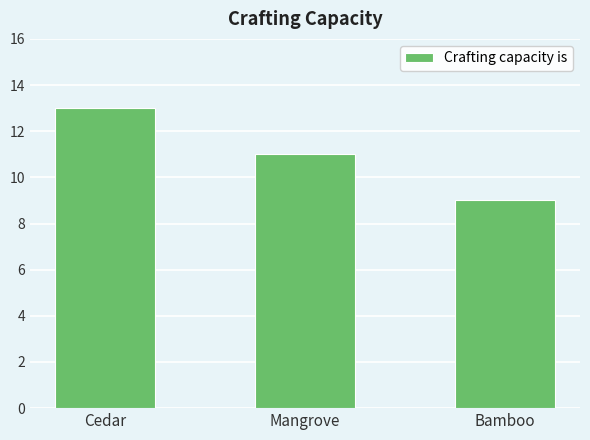

What position from the left is Mangrove?

2